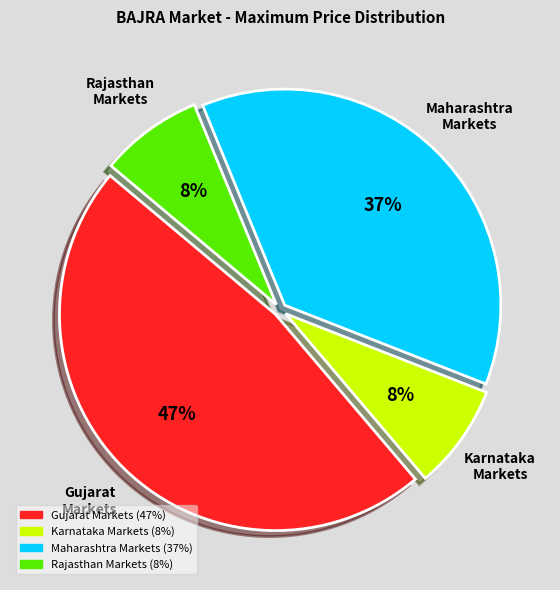

Does any single category account for the majority?

No